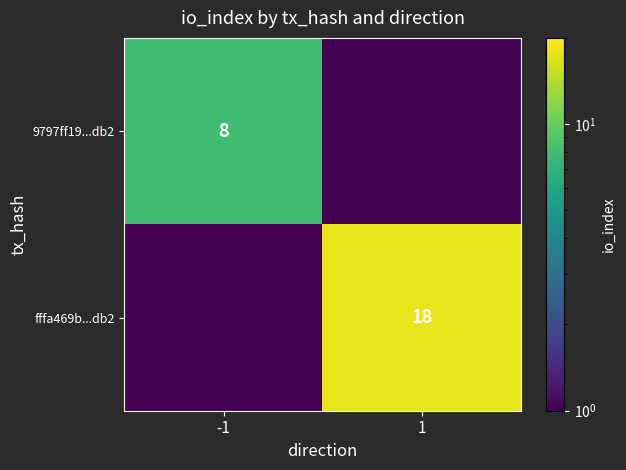

True or false: fffa469b...db2 has a value of 18.0 at 1.

True